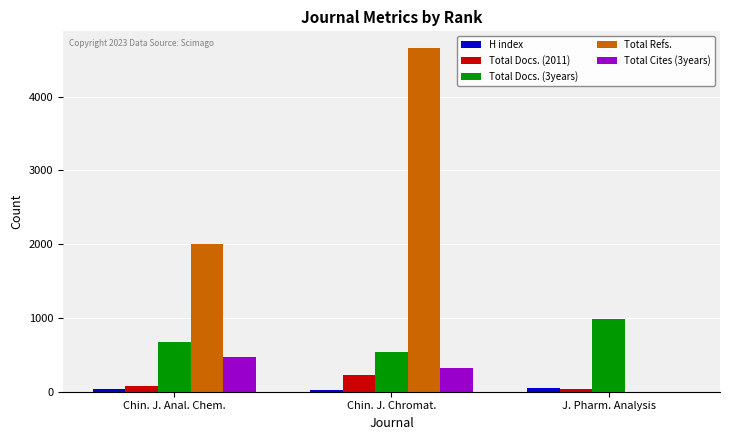

What is the approximate value of Total Cites (3years) at Chin. J. Anal. Chem.?

470